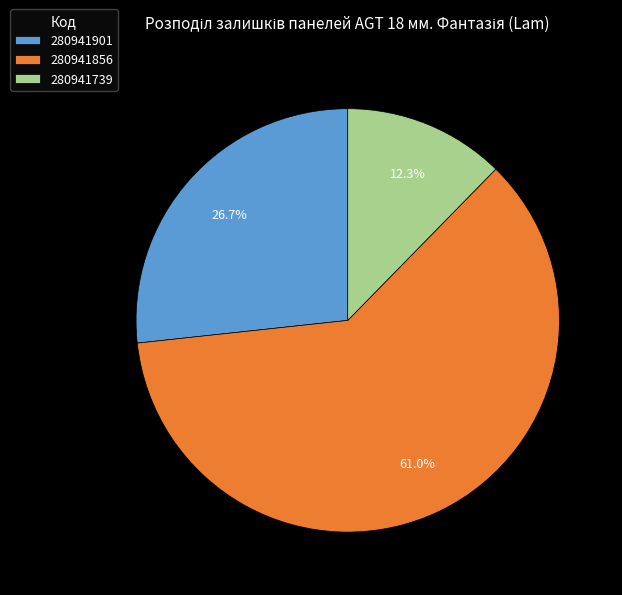

Between 280941856 and 280941901, which is larger?

280941856